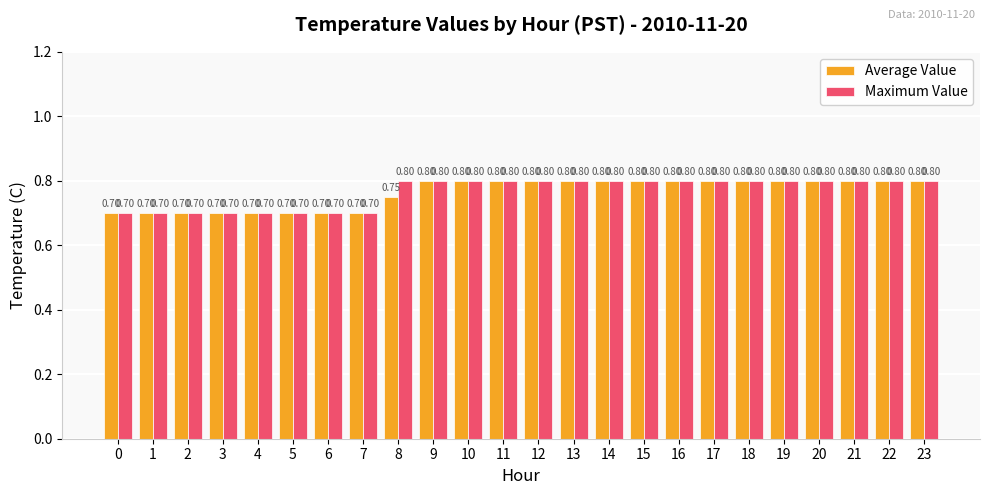

Rank the series by their average value, from lowest to highest.

Average Value, Maximum Value